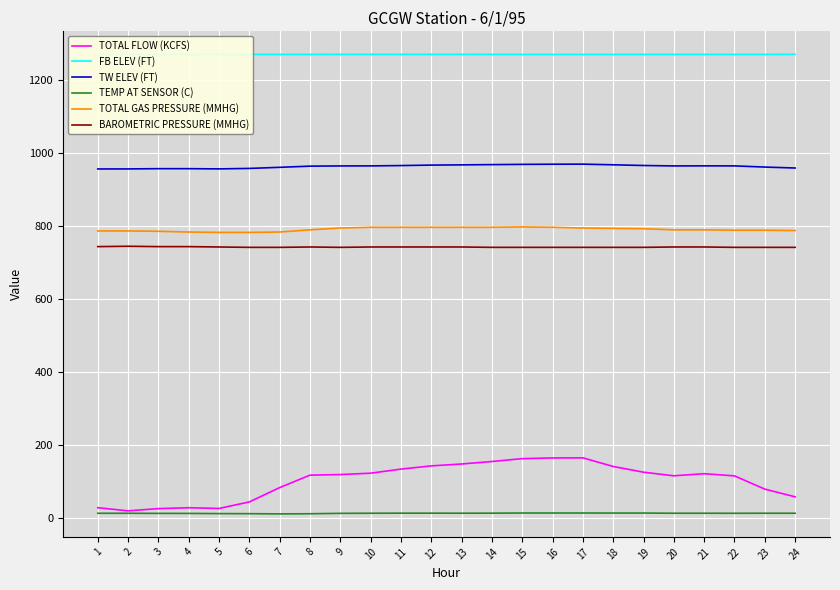

Read the TW ELEV (FT) value at 20.

964.2